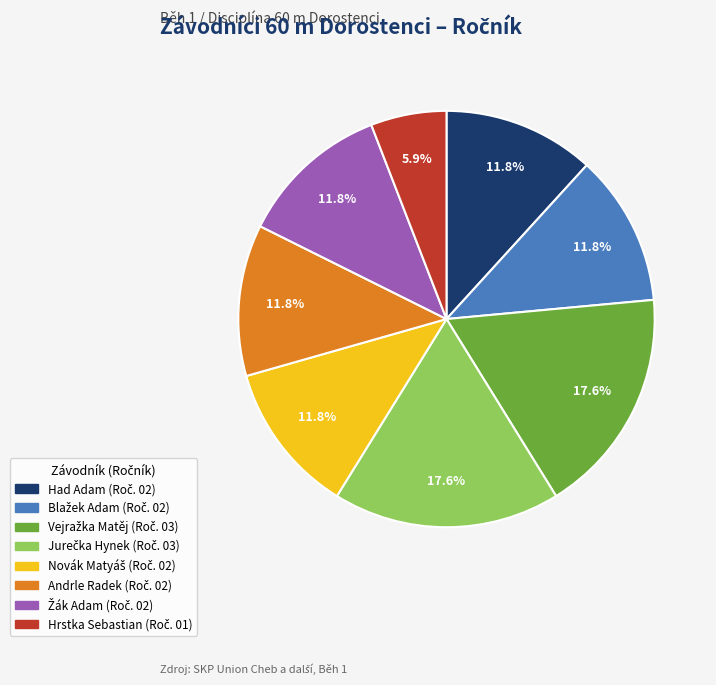

Count the number of slices in the pie.

8